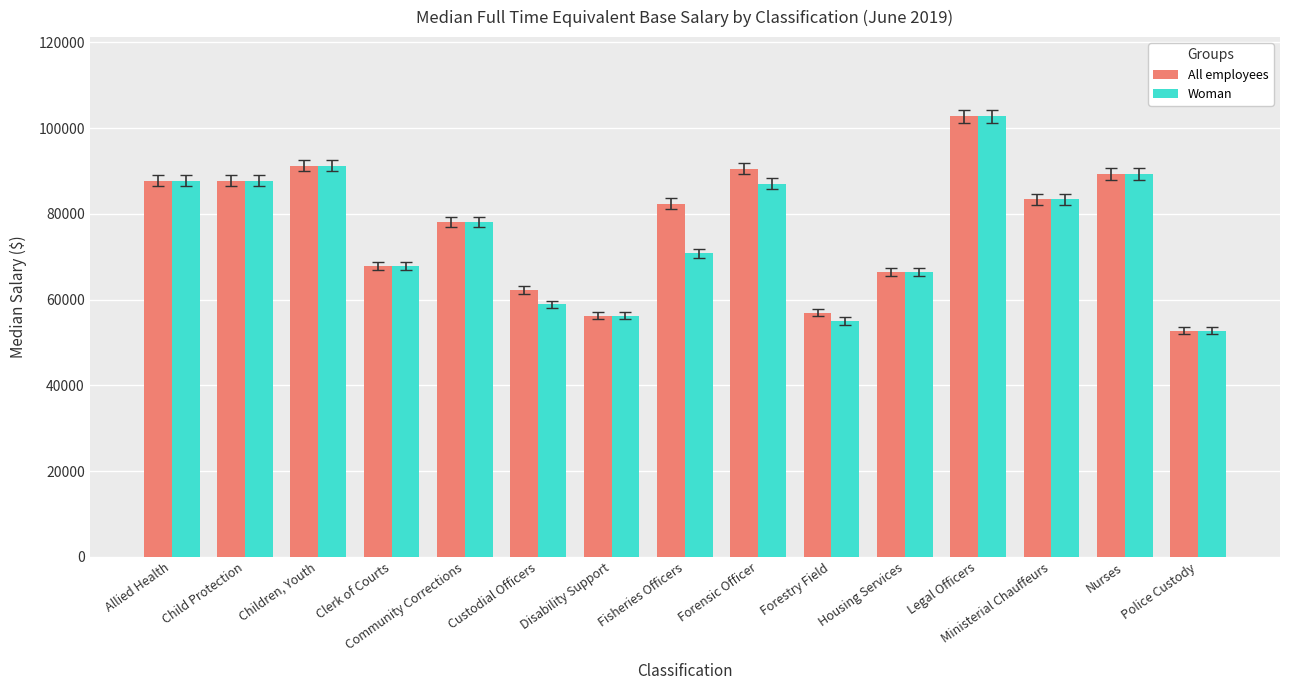

Reading left to right, transcribe all the data shown in this chart.

All employees: 87789	87789	91264	67866	78044	62174	56240	82404	90558	56930	66414	102755	83386	89261	52767
Woman: 87789	87789	91264	67866	78044	58857	56240	70775	87043	55006	66414	102754	83386	89261	52767